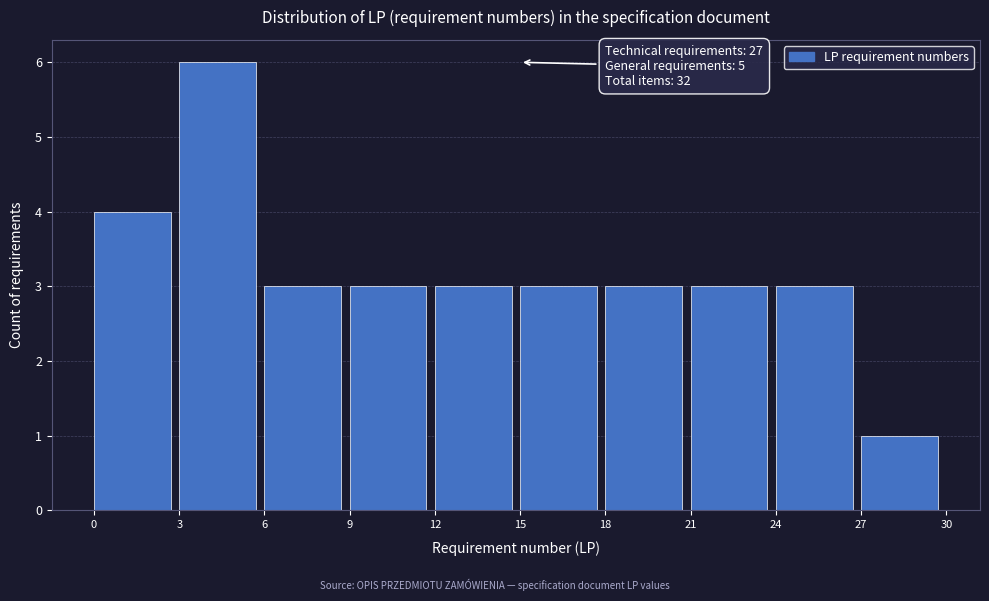

Which range on the x-axis has the tallest bar?

3 to 6